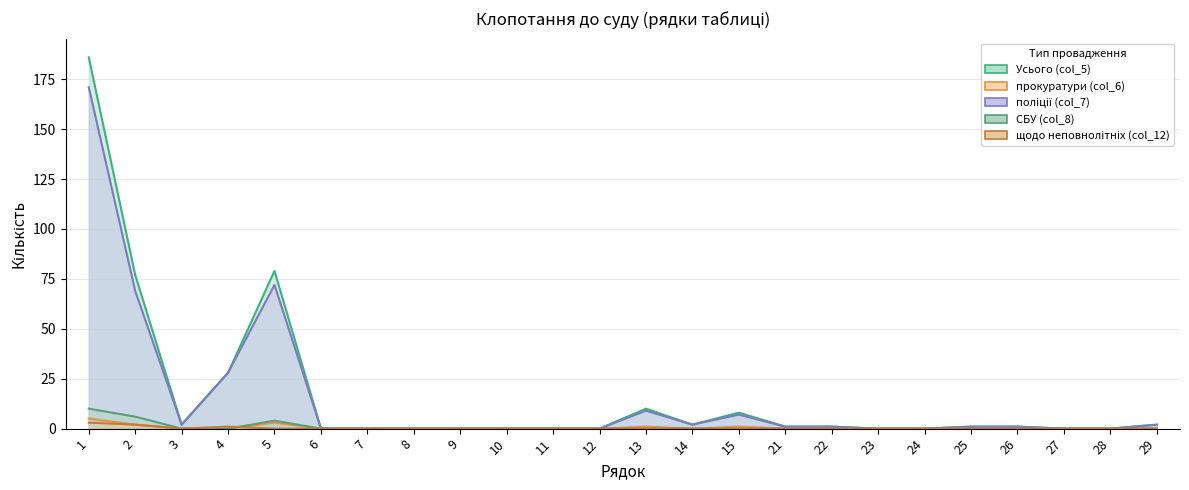

What is the value of the щодо неповнолітніх (col_12) point at the 4th from the left?

1